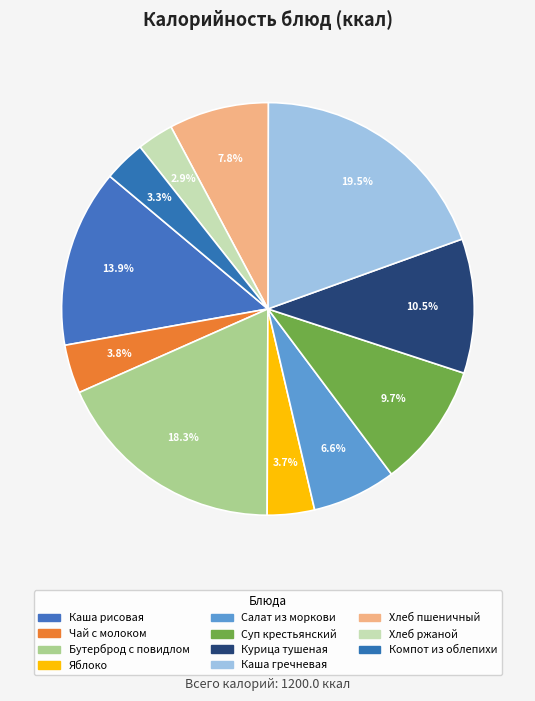

How many slices are in this pie chart?

11